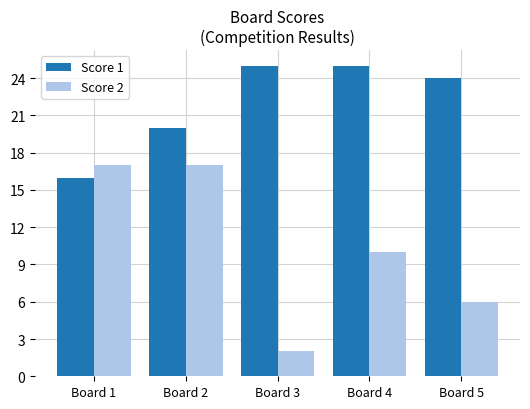

Which label corresponds to the smallest value in the chart?

Board 3